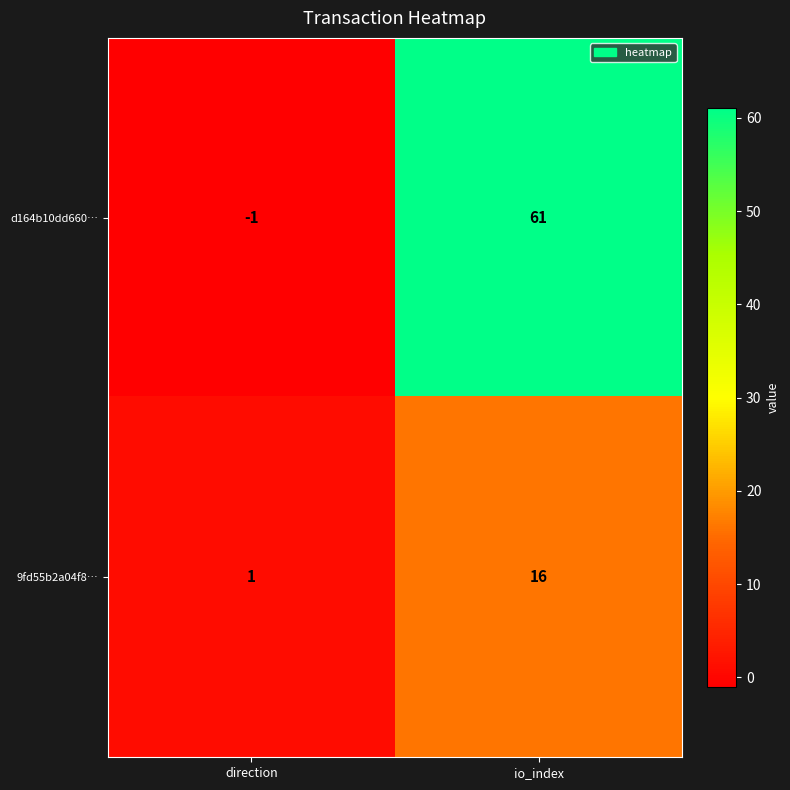

At which label does d164b10dd660… reach its peak?

io_index